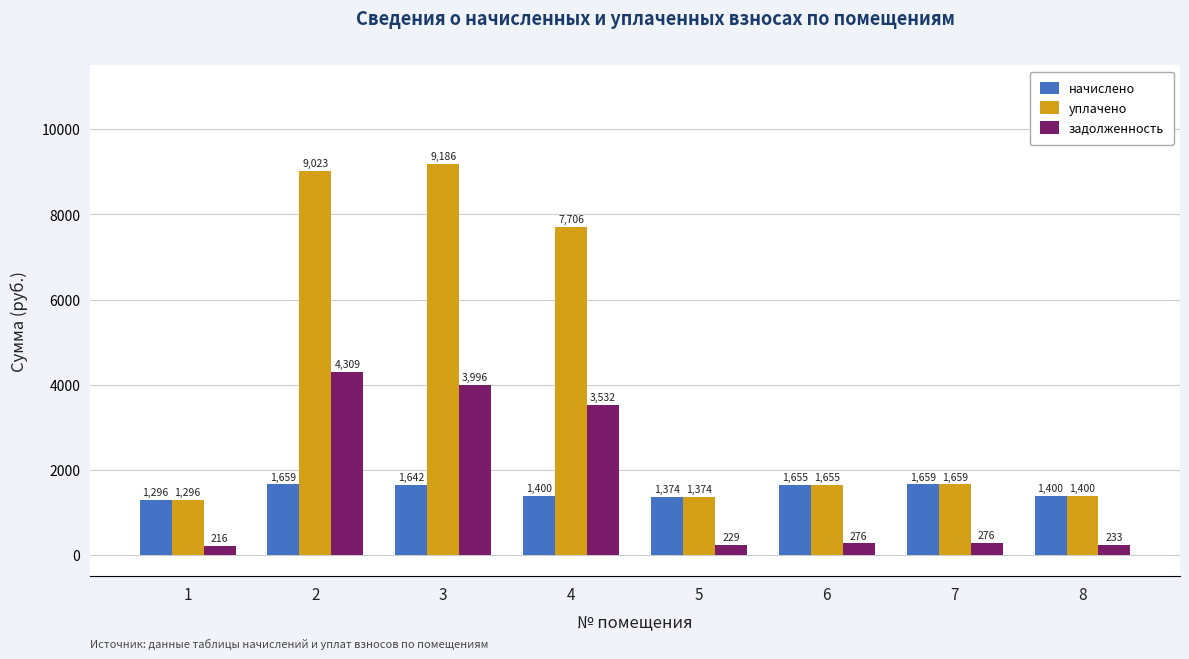

Rank the series by their maximum value, from lowest to highest.

начислено, задолженность, уплачено